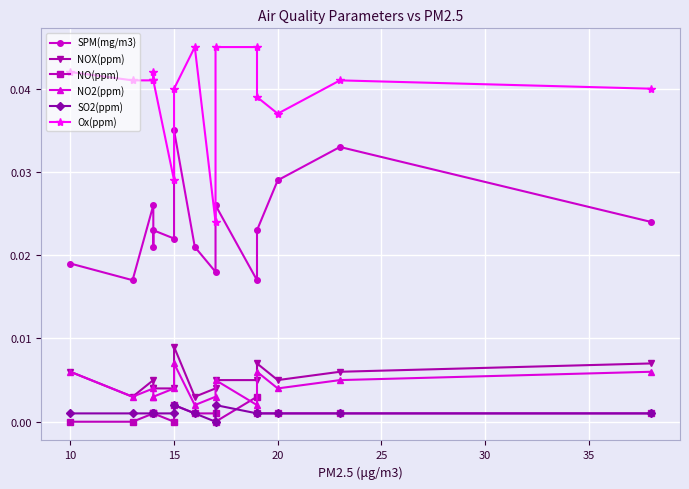

True or false: NOX(ppm) and NO2(ppm) intersect in this chart.

False